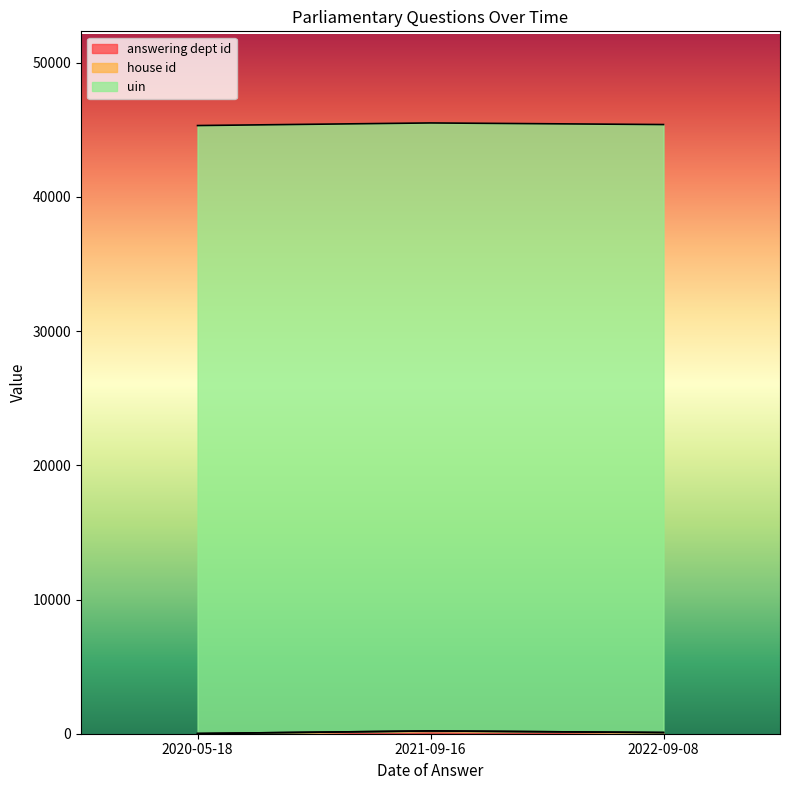

Which series has the largest total across all categories?

uin